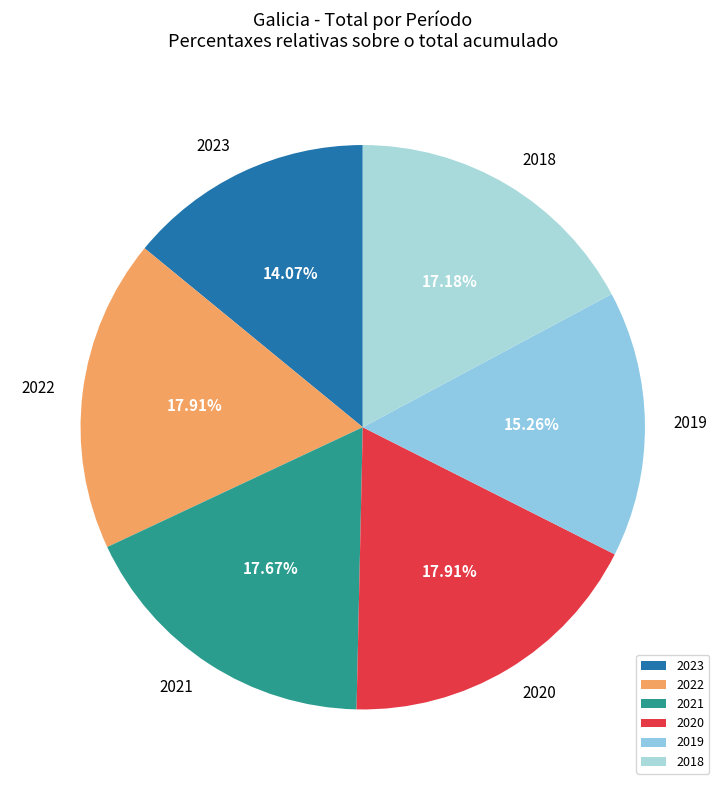

What is the ratio of the value at 2022 to the value at 2021?

1.0